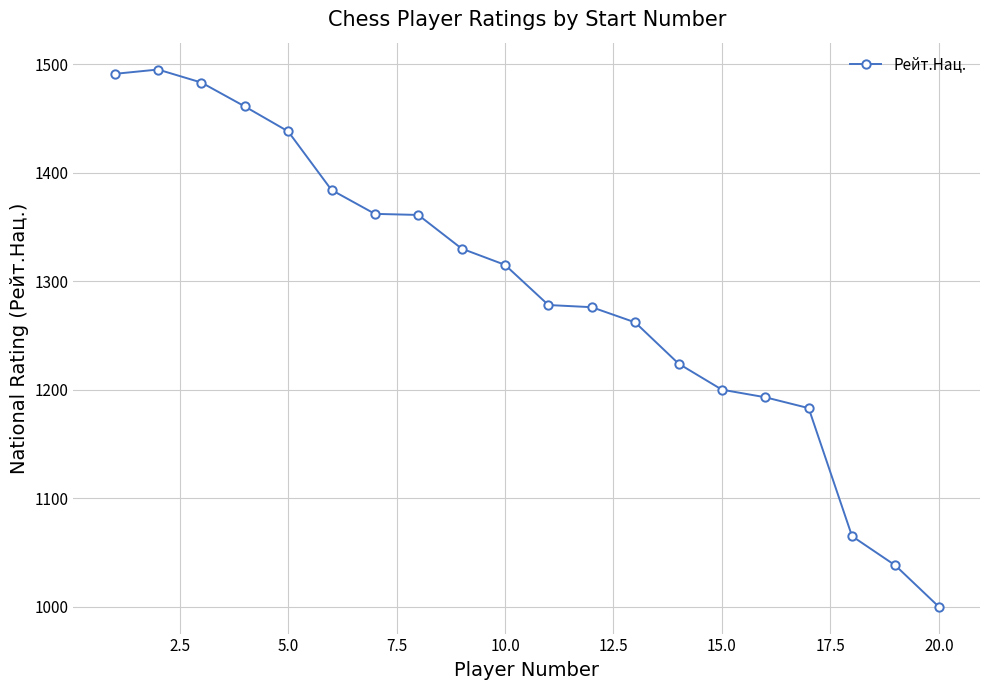

What is the value of the 11th point from the left?

1278